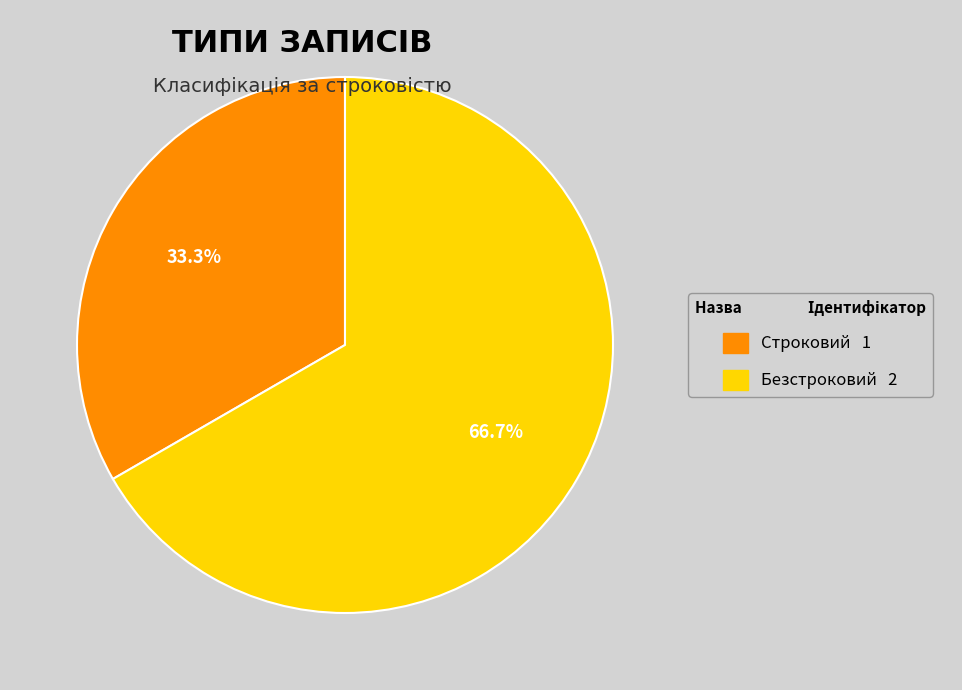

What percentage is the Безстроковий slice, to the nearest percent?

67%